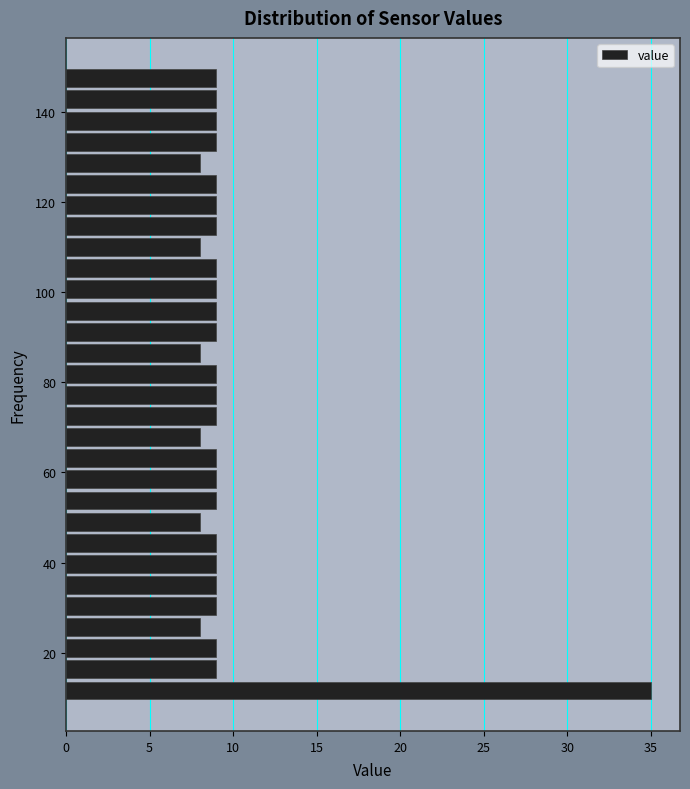

Read against the y-axis, roughly where is the centre of the longest bar?

12